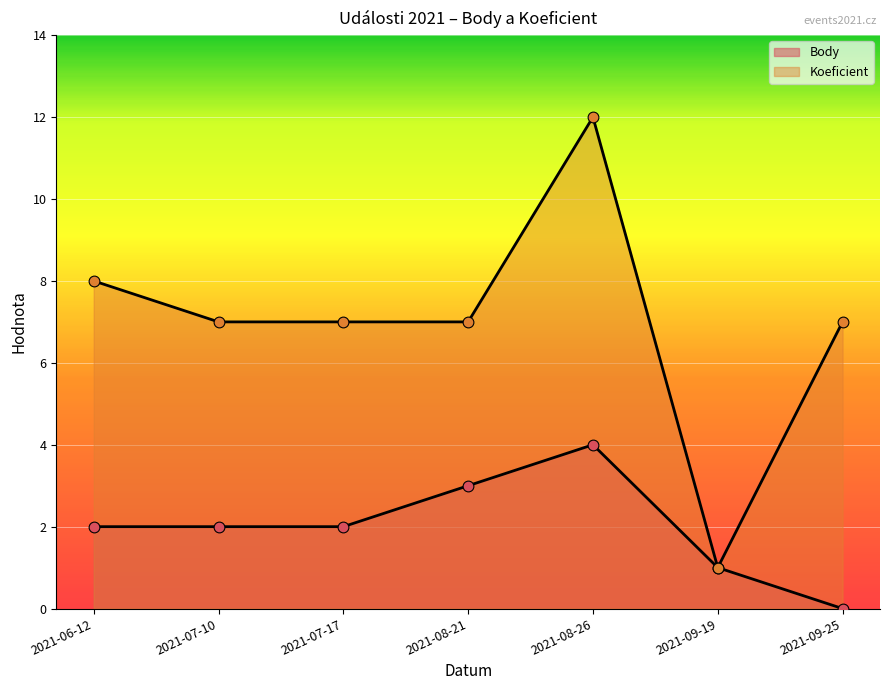

What are all the series names shown in the legend?

Body, Koeficient